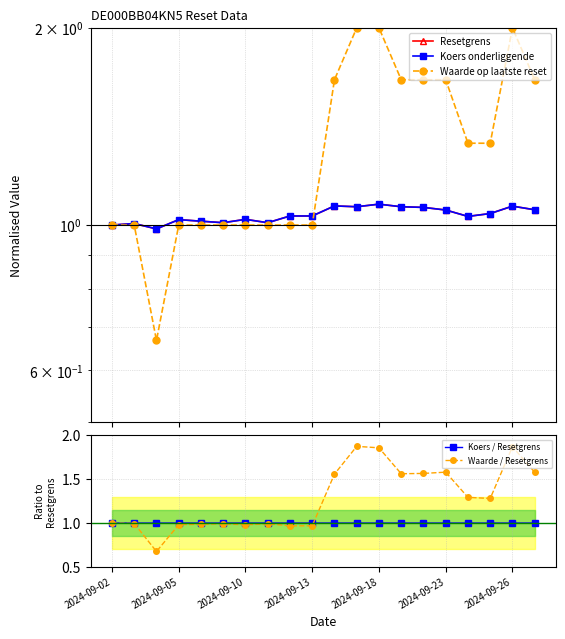

Which series ends up on top after the final intersection of Waarde op laatste reset and Resetgrens?

Waarde op laatste reset